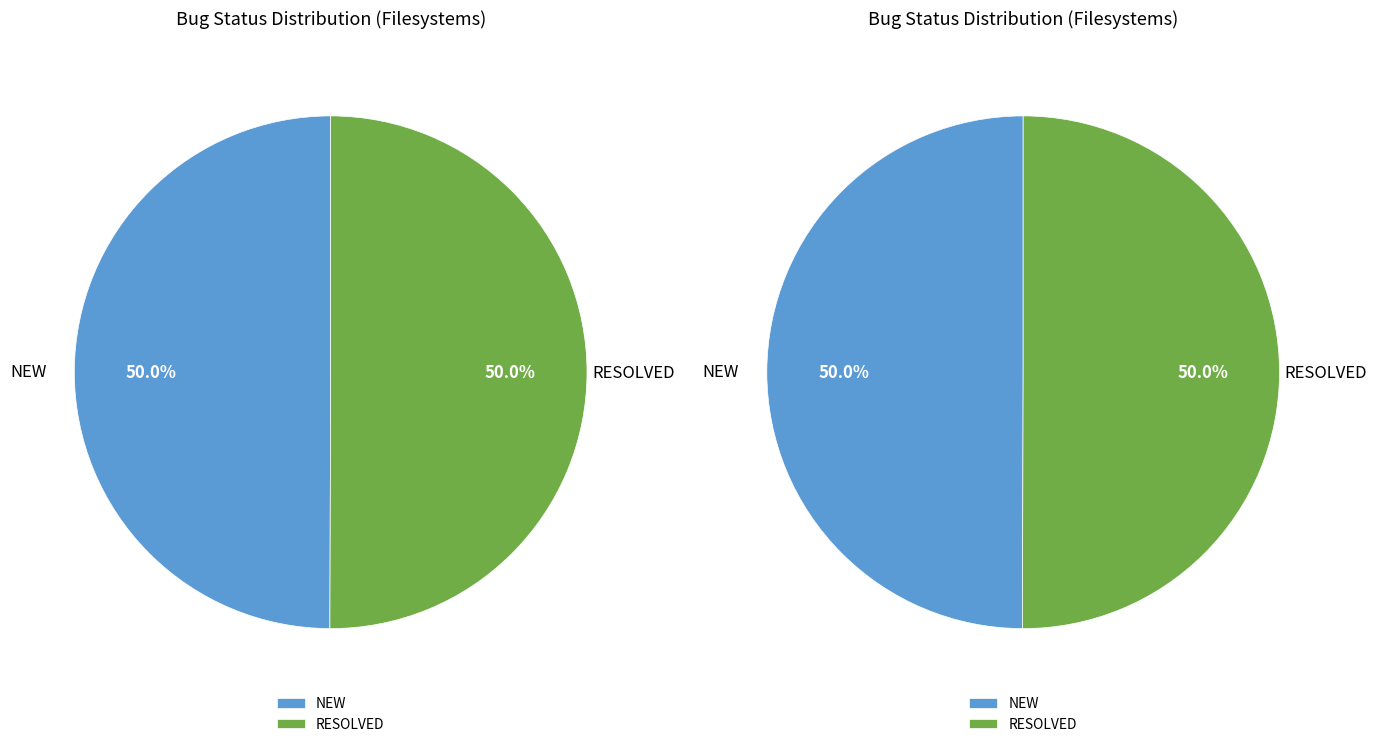

The RESOLVED slice represents 65% of the pie. True or false?

False